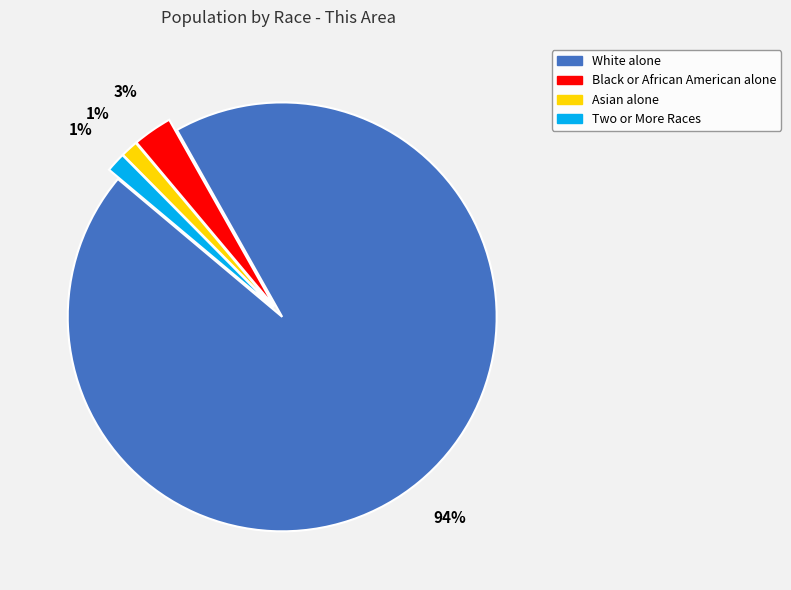

To the nearest percent, what is the average slice percentage?

25%